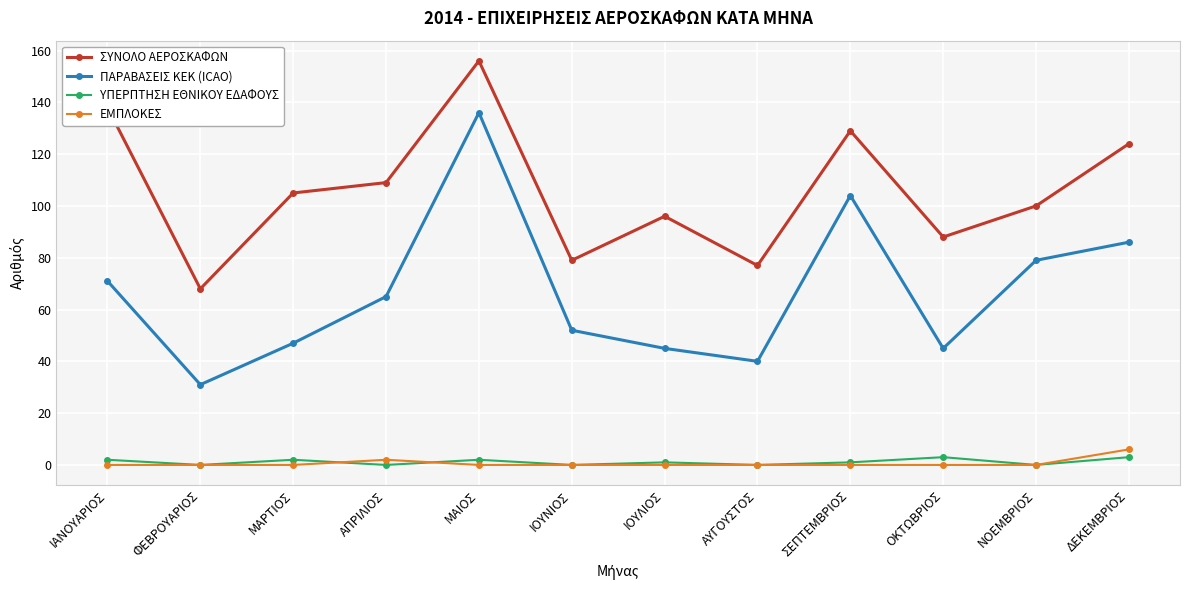

Which series has the largest total across all categories?

ΣΥΝΟΛΟ ΑΕΡΟΣΚΑΦΩΝ